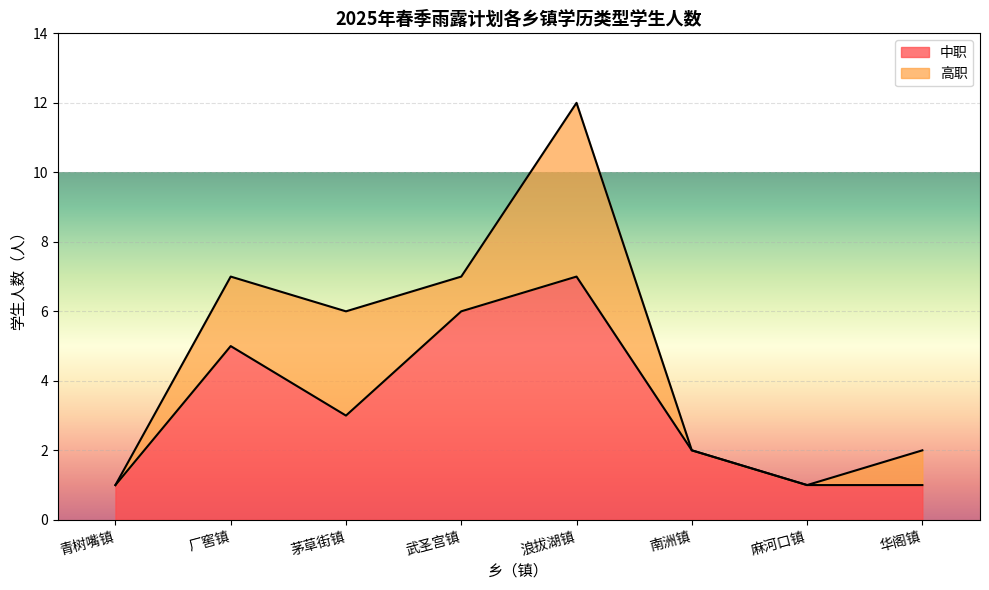

Is it true that 中职 equals 2 at 南洲镇?

True